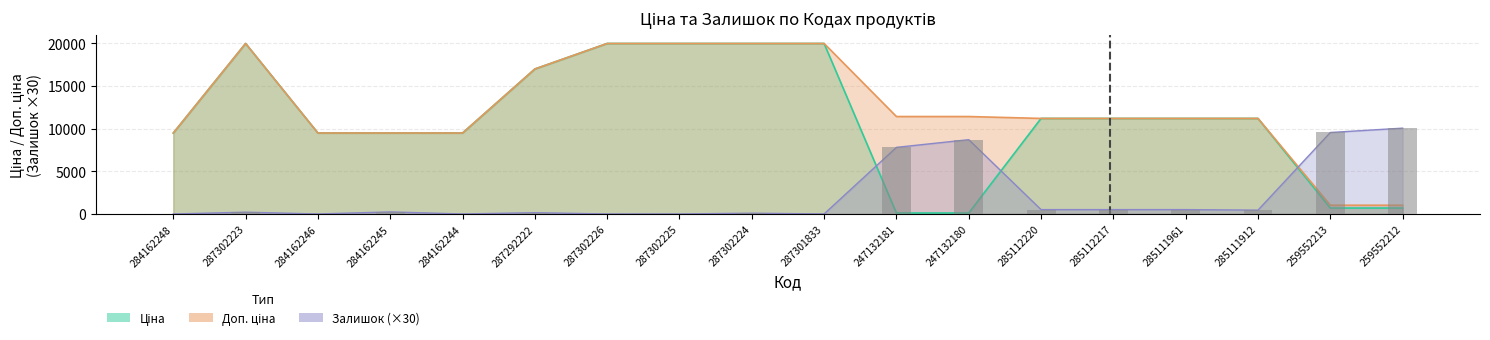

What is the difference between the maximum and minimum values in the Ціна series?

19850.1